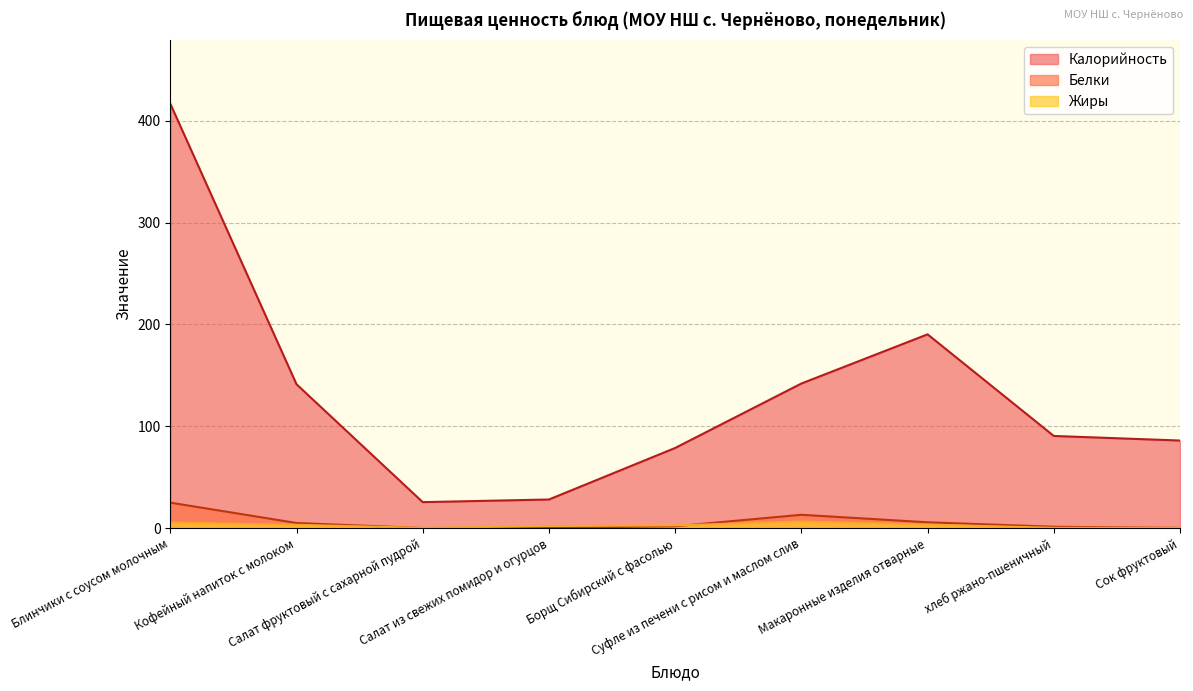

The value of Калорийность at хлеб ржано-пшеничный is 21.0. True or false?

False